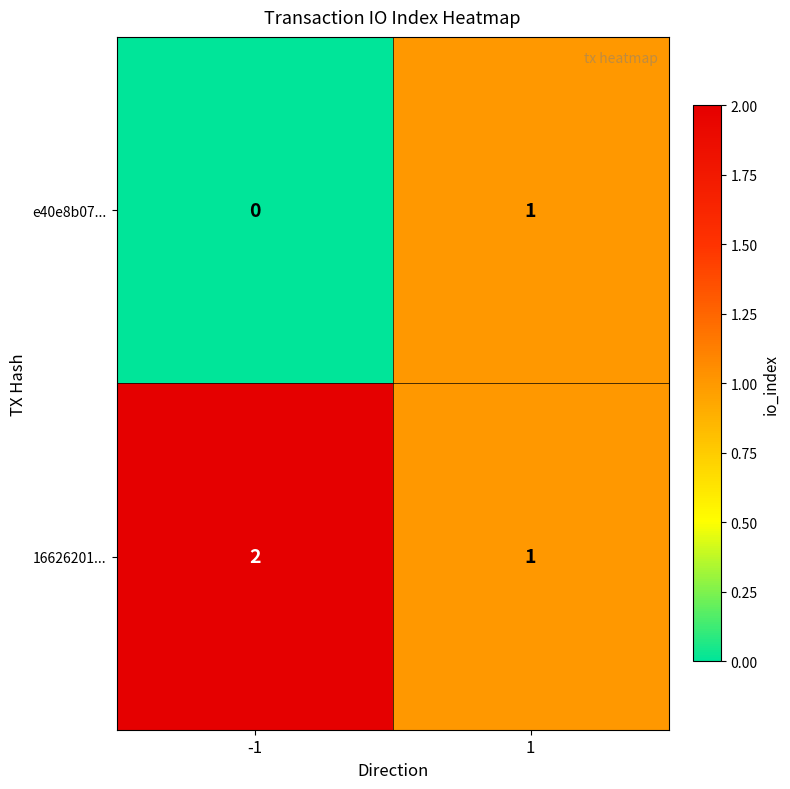

List the series in order of their peak value, lowest first.

e40e8b07..., 16626201...